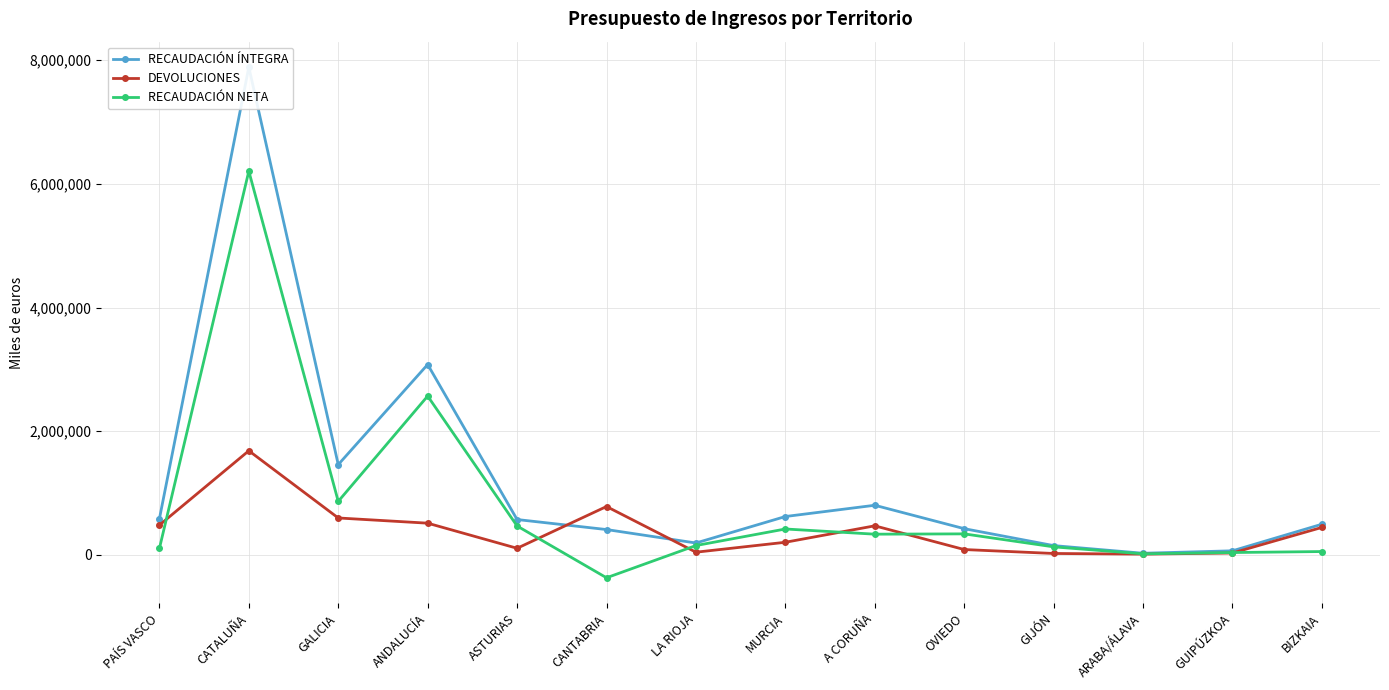

What is the highest value of the RECAUDACIÓN ÍNTEGRA series?

7888343